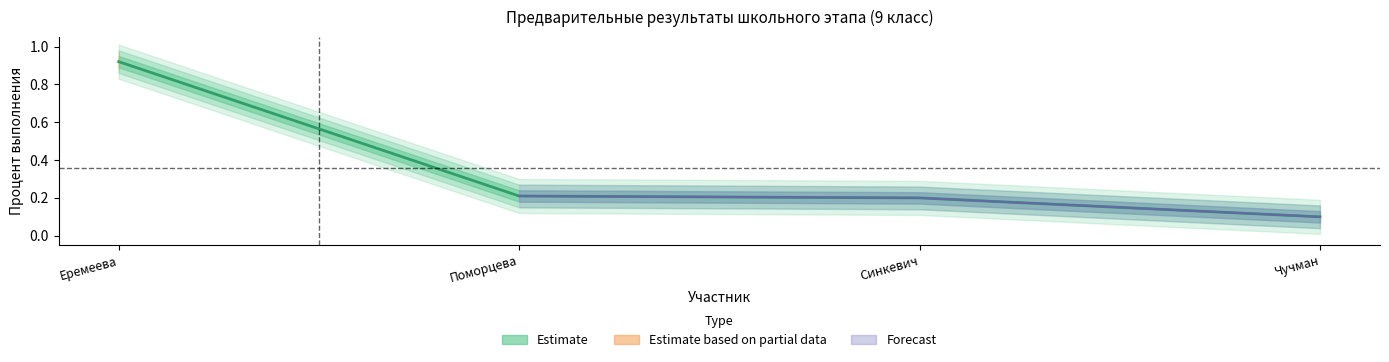

True or false: there are more than 1 points higher than both neighbors.

False